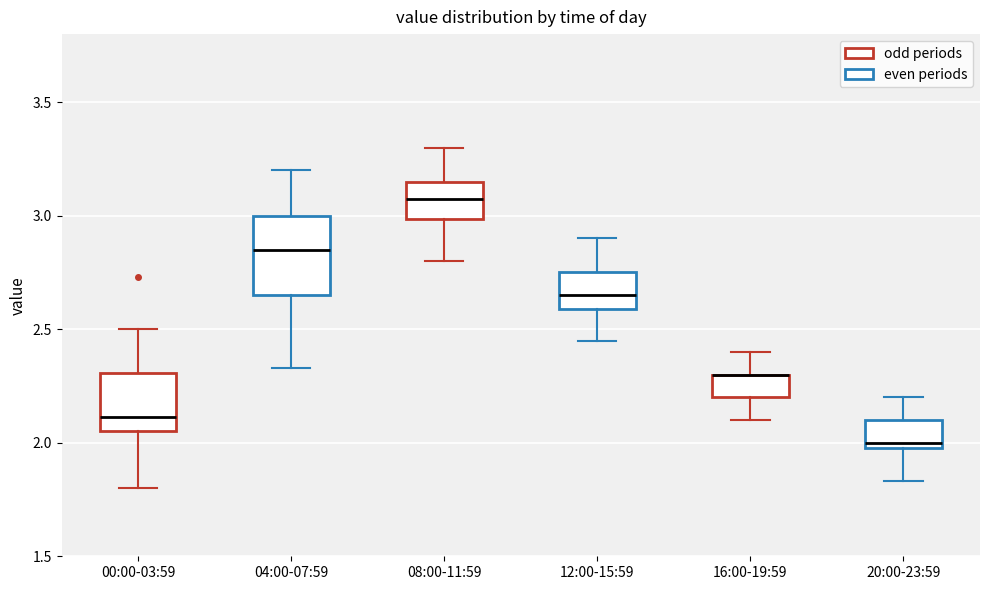

Where does the median line of the box for 08:00-11:59 sit on the y-axis? The values are not printed on the chart, so give them approximately, as read against the axis.

3.10